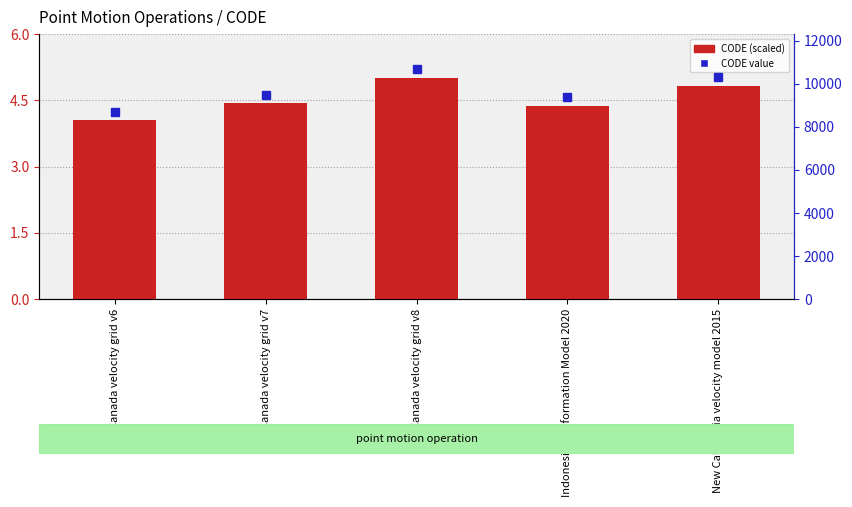

What value does the CODE series have at Canada velocity grid v6?

4.1